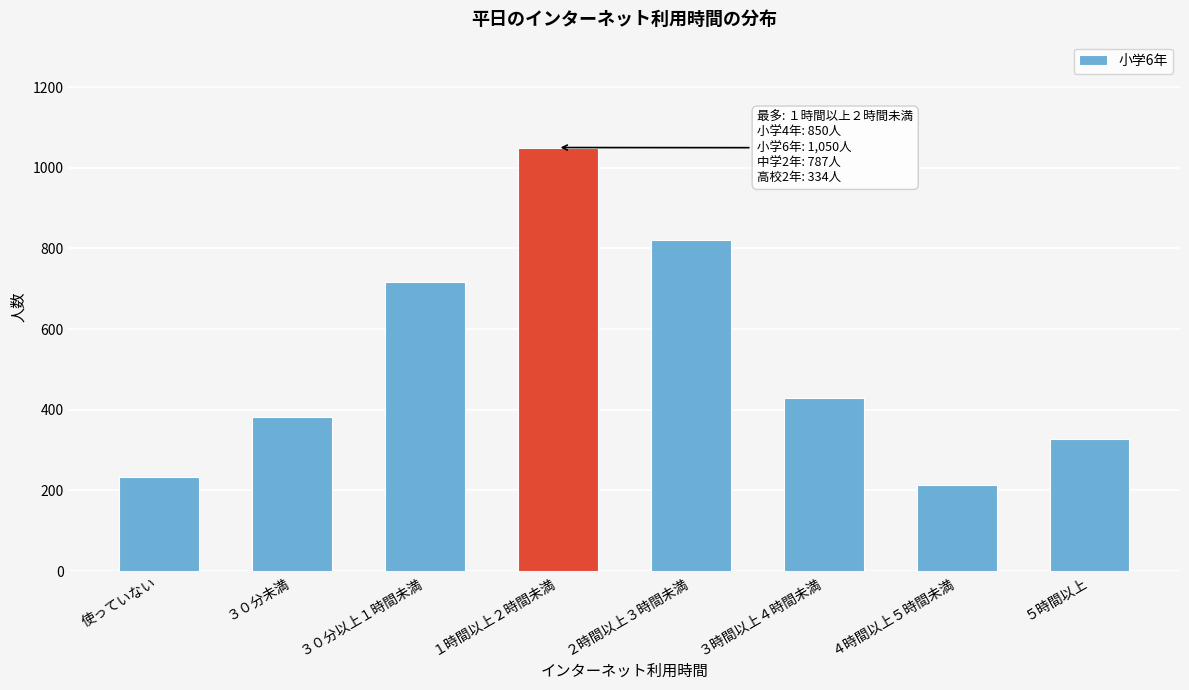

Reading left to right, extract all data points from this chart.

使っていない=233	３０分未満=381	３０分以上１時間未満=716	１時間以上２時間未満=1050	２時間以上３時間未満=822	３時間以上４時間未満=428	４時間以上５時間未満=214	５時間以上=328